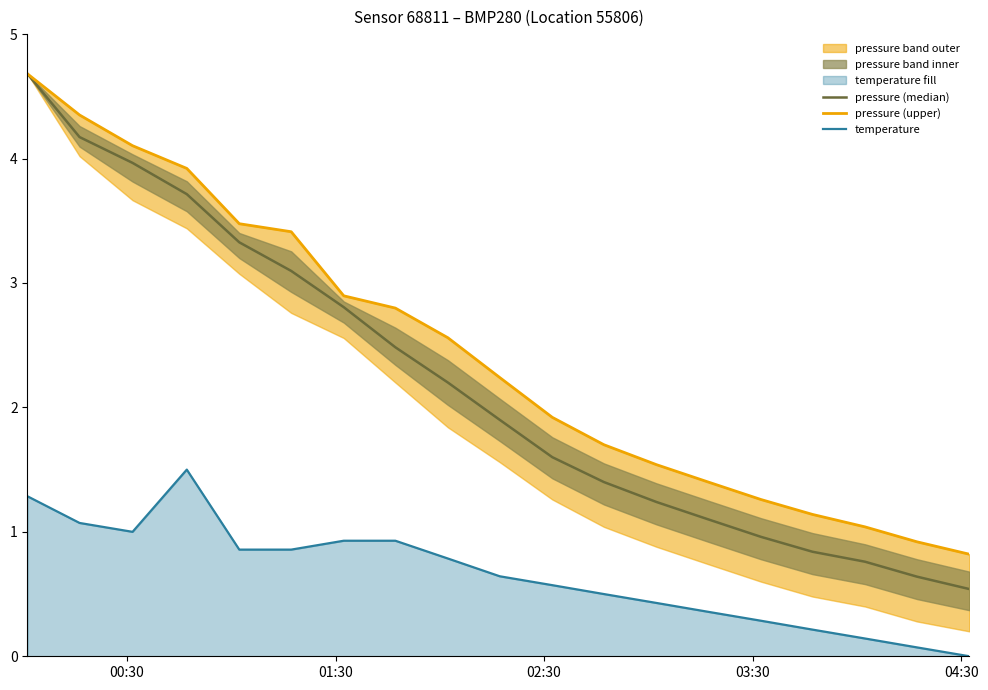

What is the maximum value for temperature?

1.5